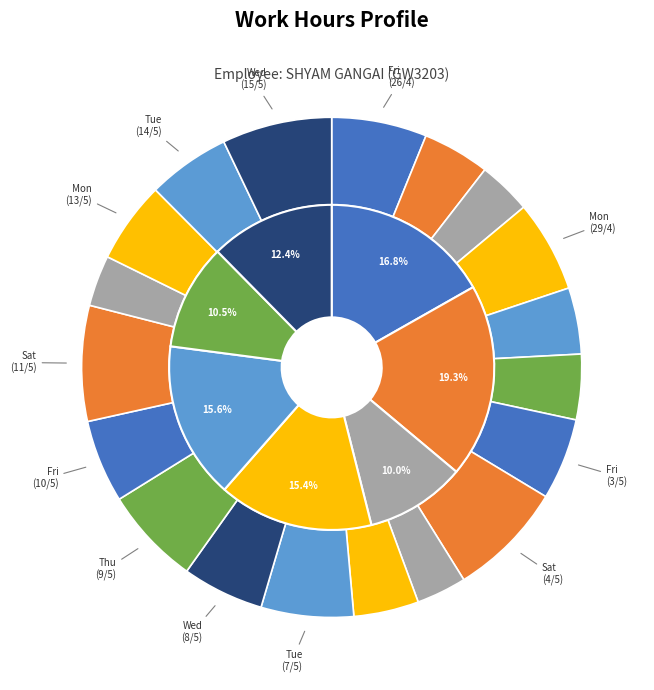

What percentage is the Tue (7/5) slice, to the nearest percent?

6%